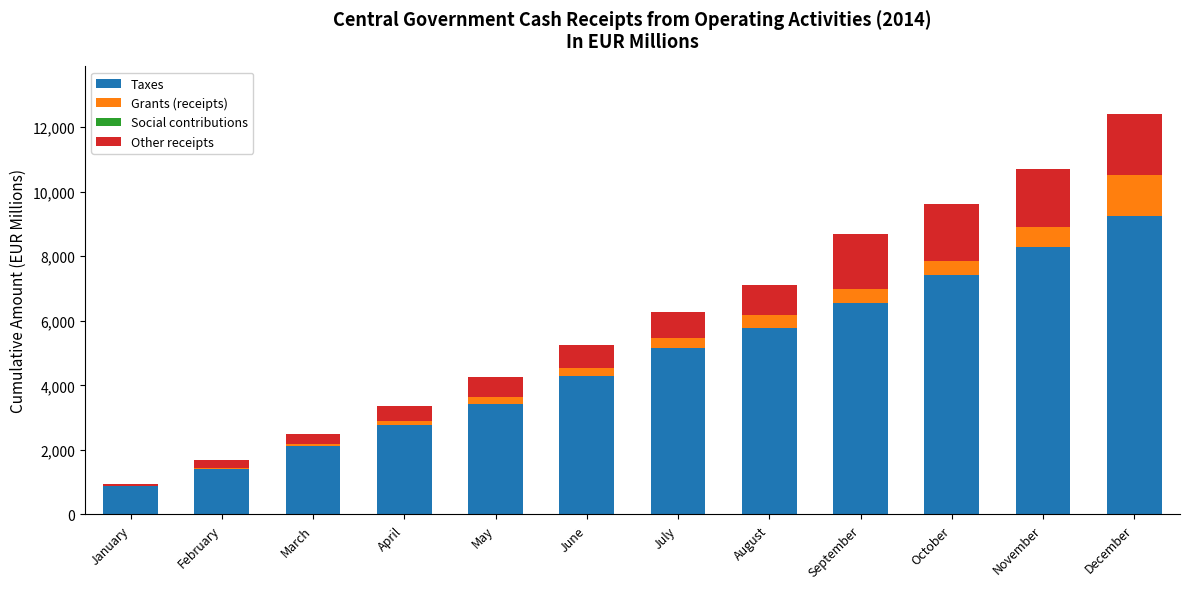

What is the total value across all series at May?

4269.2